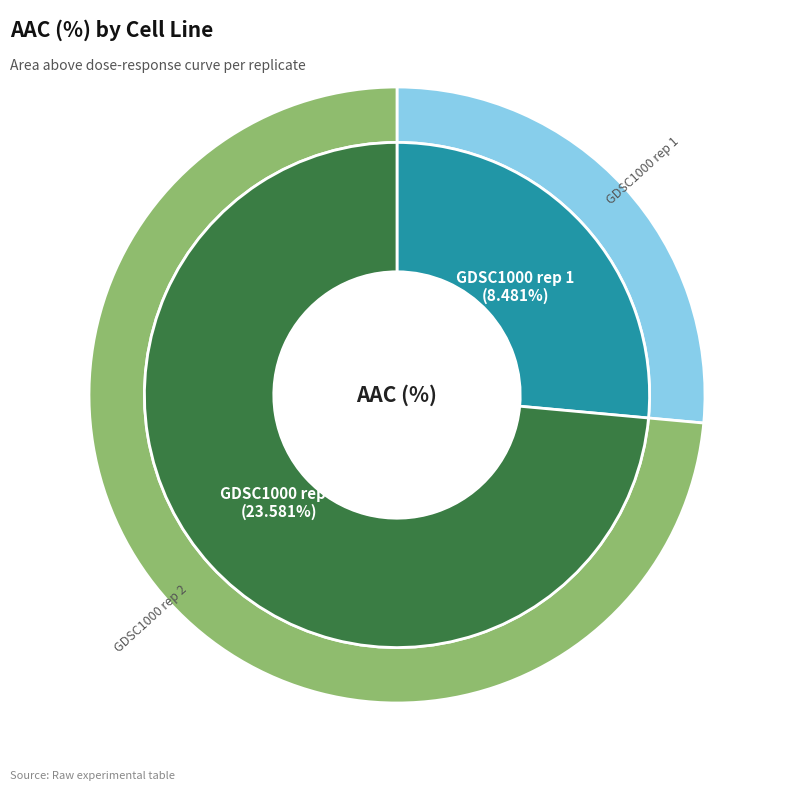

What percentage is NOT represented by GDSC1000 rep 1?

73.5%